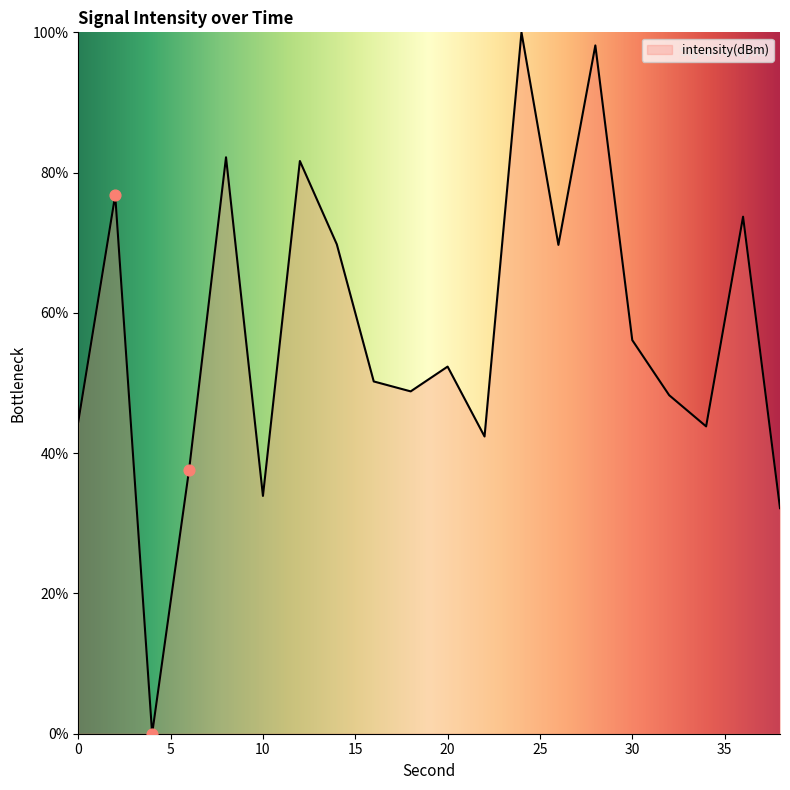

What is the difference between the maximum and minimum values?

100.0